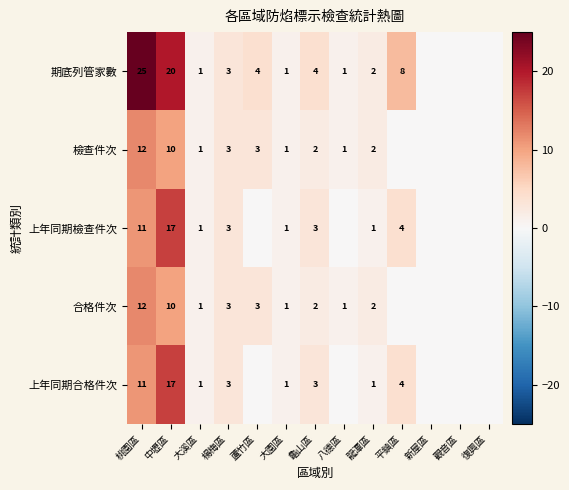

The 上年同期合格件次 series shows 3 at 楊梅區. True or false?

True